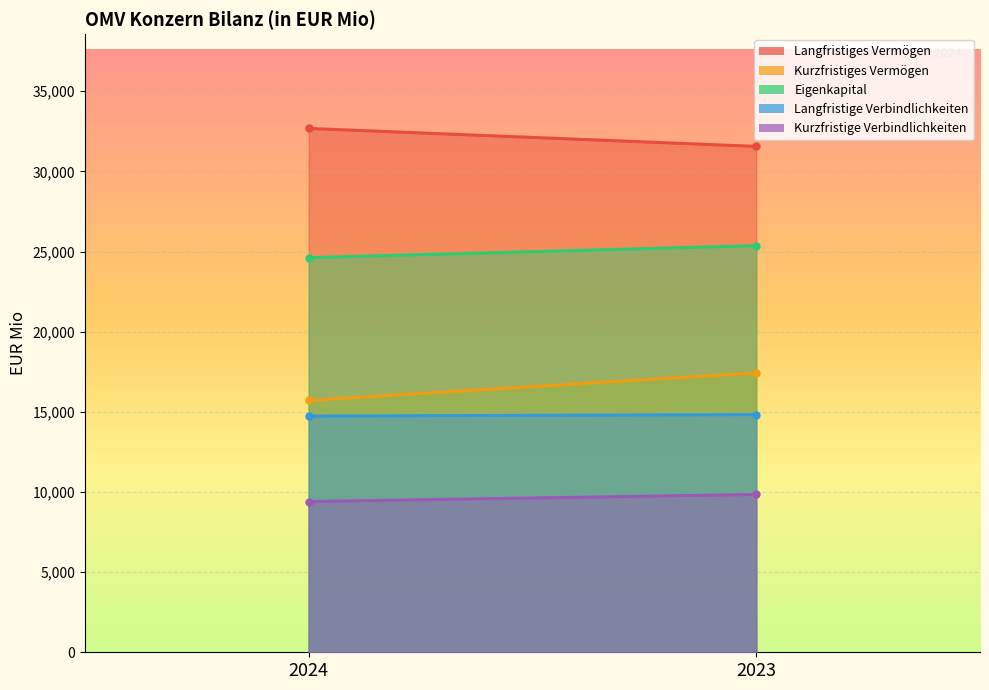

Reading left to right, transcribe all the data shown in this chart.

Langfristiges Vermögen: 2024=32679	2023=31559
Kurzfristiges Vermögen: 2024=15709	2023=17432
Eigenkapital: 2024=24617	2023=25369
Langfristige Verbindlichkeiten: 2024=14735	2023=14826
Kurzfristige Verbindlichkeiten: 2024=9404	2023=9846